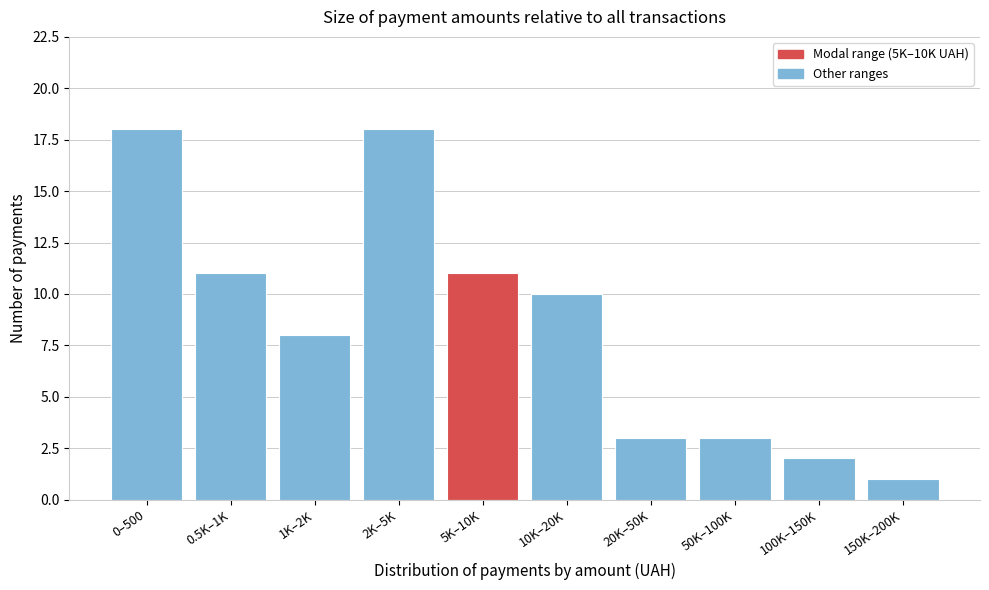

Reading right to left, transcribe all the data shown in this chart.

150K–200K=1	100K–150K=2	50K–100K=3	20K–50K=3	10K–20K=10	5K–10K=11	2K–5K=18	1K–2K=8	0.5K–1K=11	0–500=18